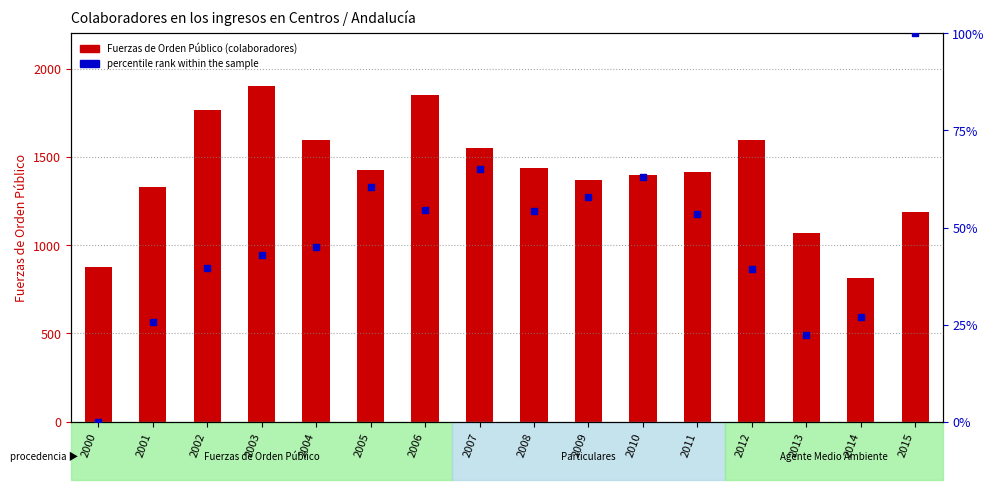

At which category is the sum across all series the highest?

2003